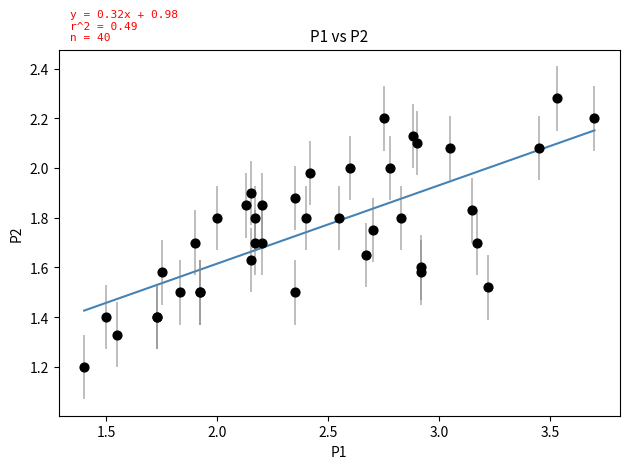

What Y value in the scatter plot is closest to 1?

1.2